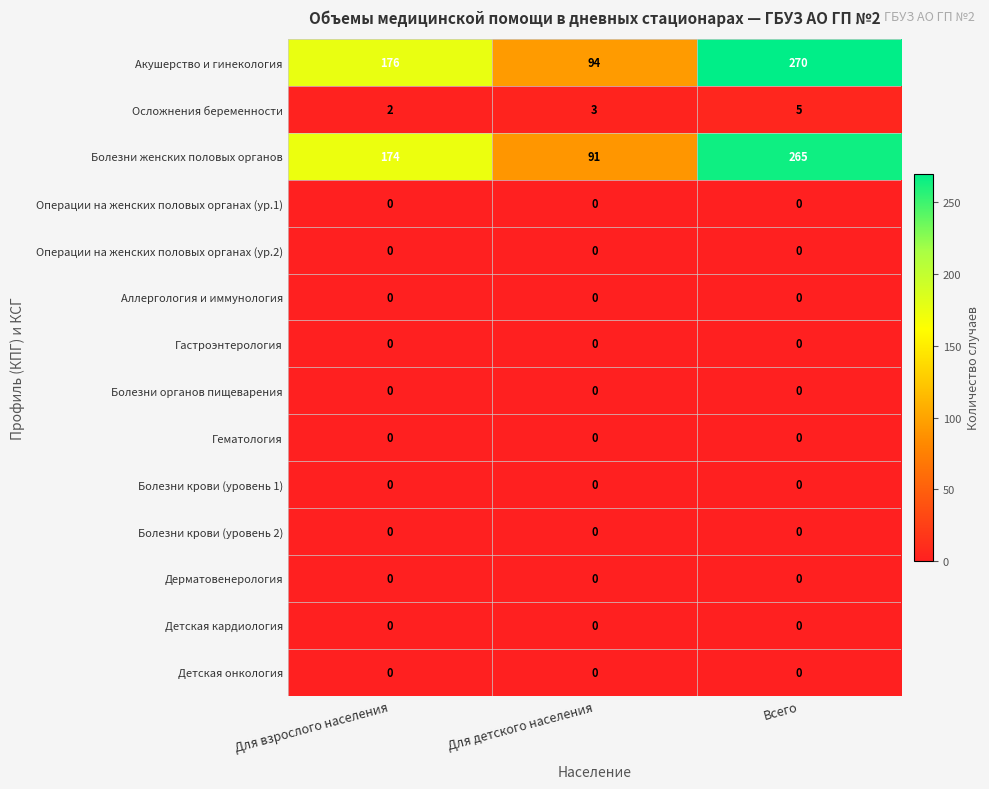

What is the spread (max minus min) of values at Для взрослого населения?

176